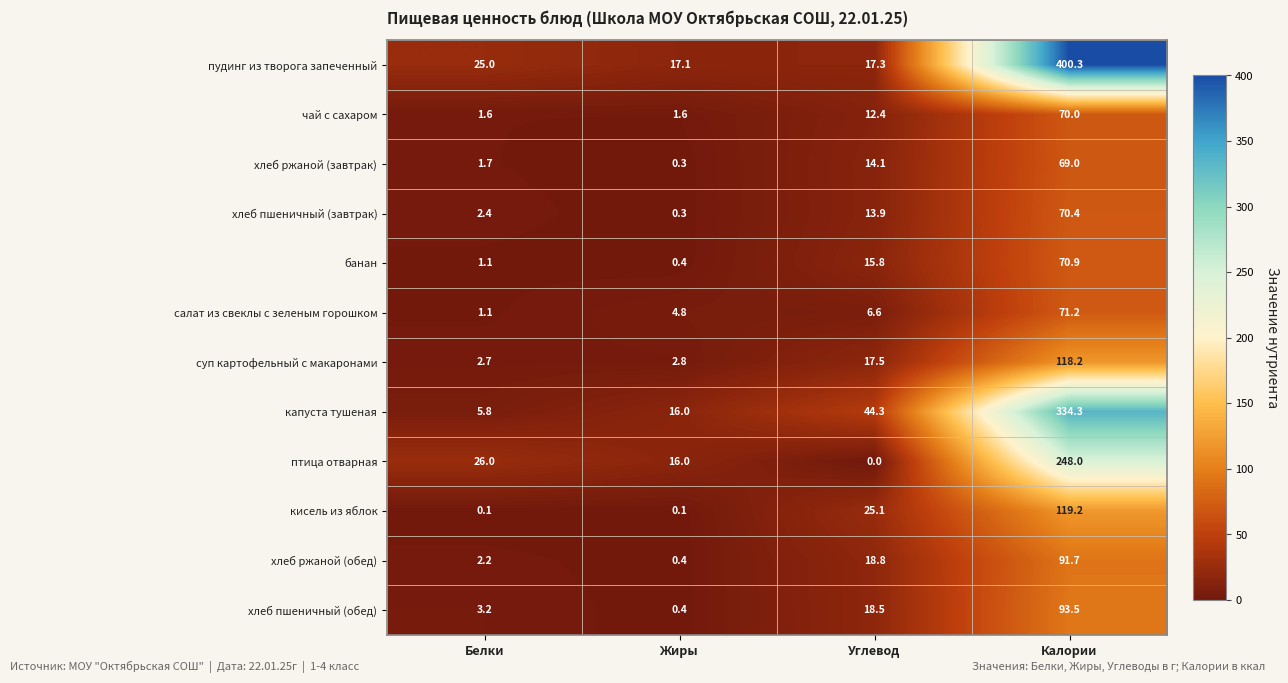

Count the number of categories in the chart.

4